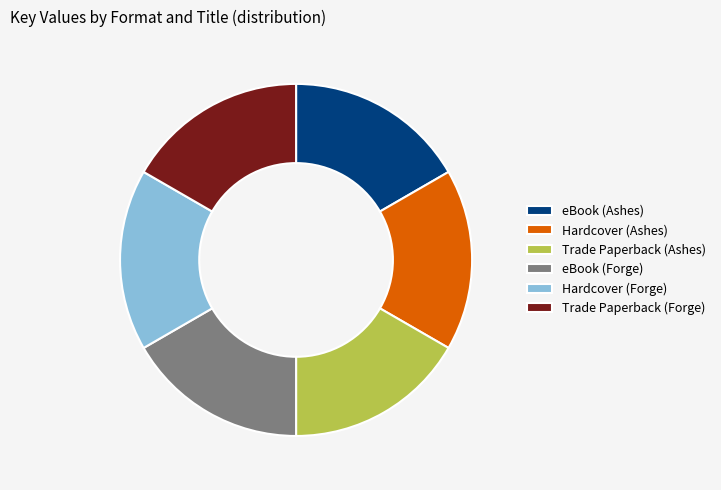

The eBook (Forge) slice represents 17% of the pie. True or false?

True